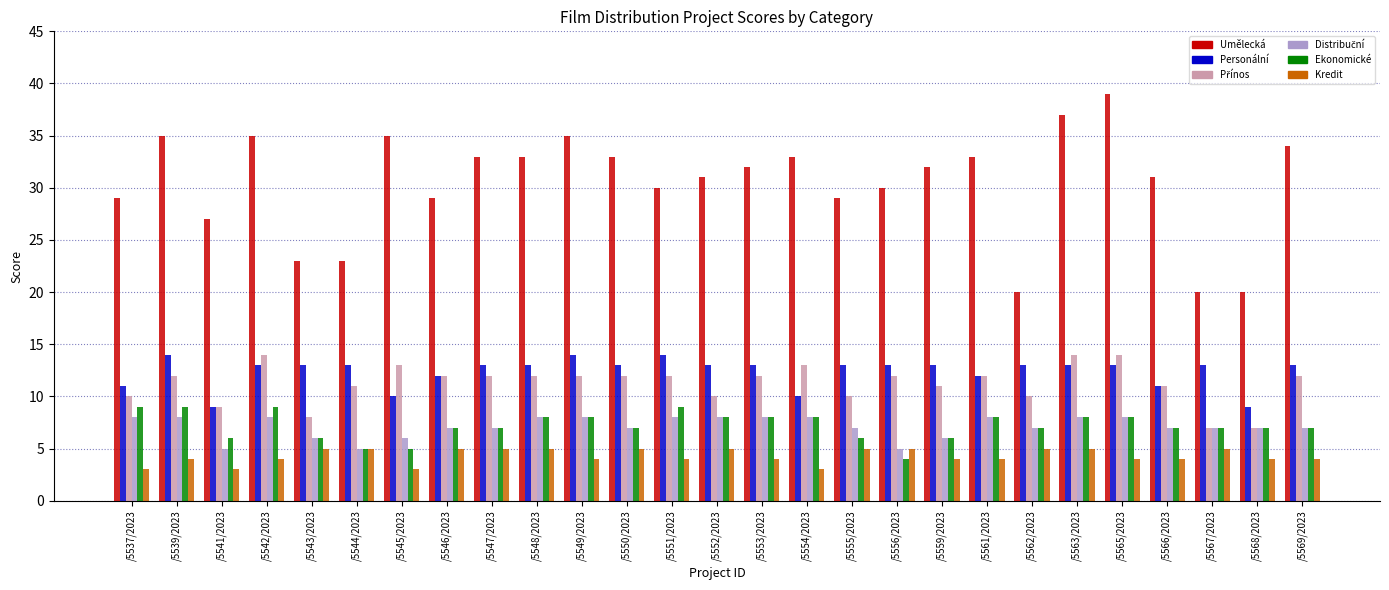

What is the total value across all series at /5543/2023?

61